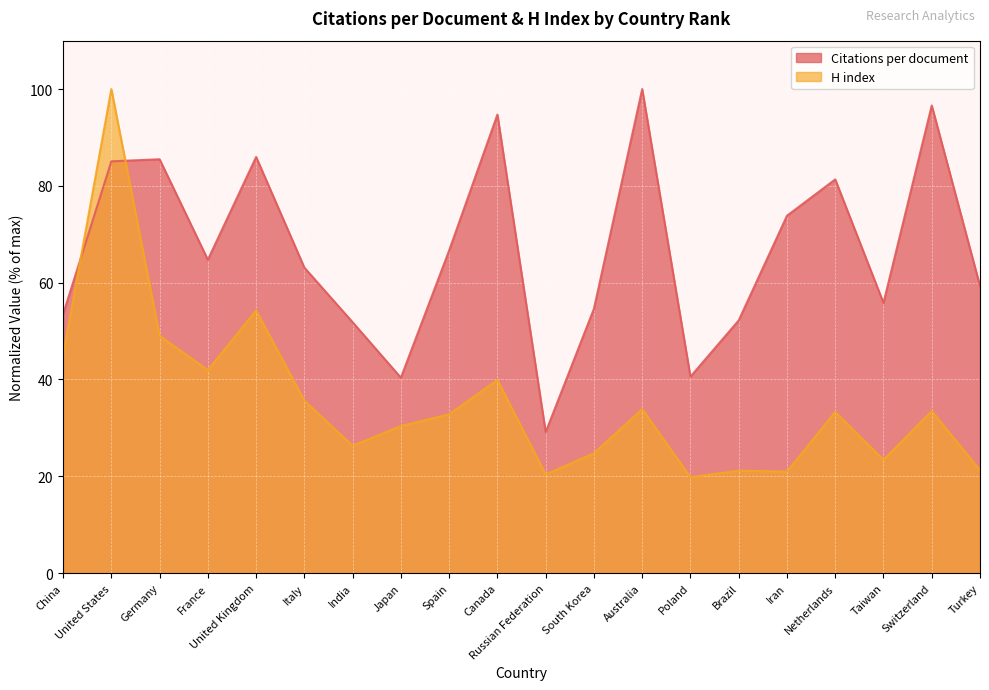

How many values in the H index series exceed 33?

10